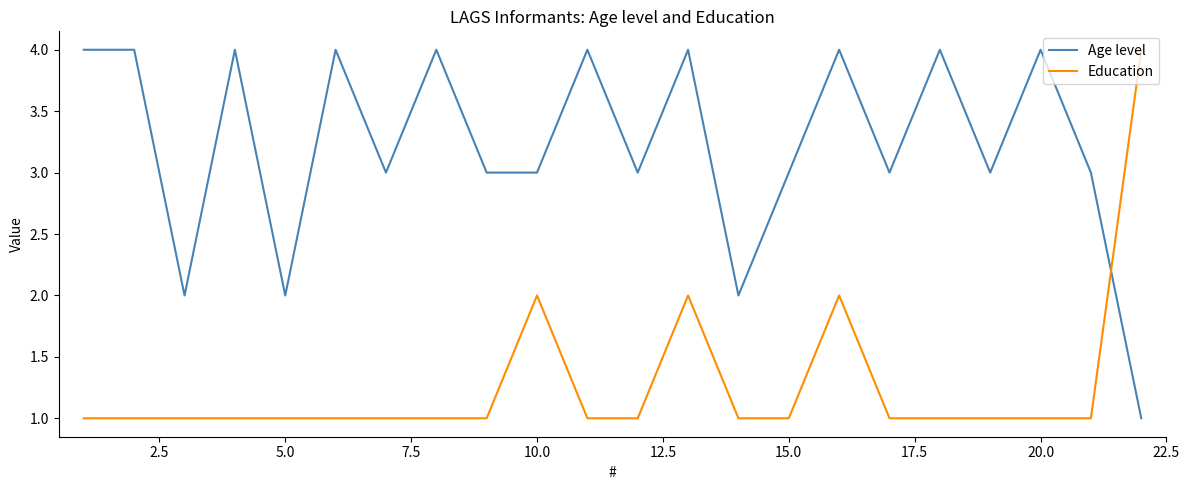

True or false: Education and Age level intersect in this chart.

True